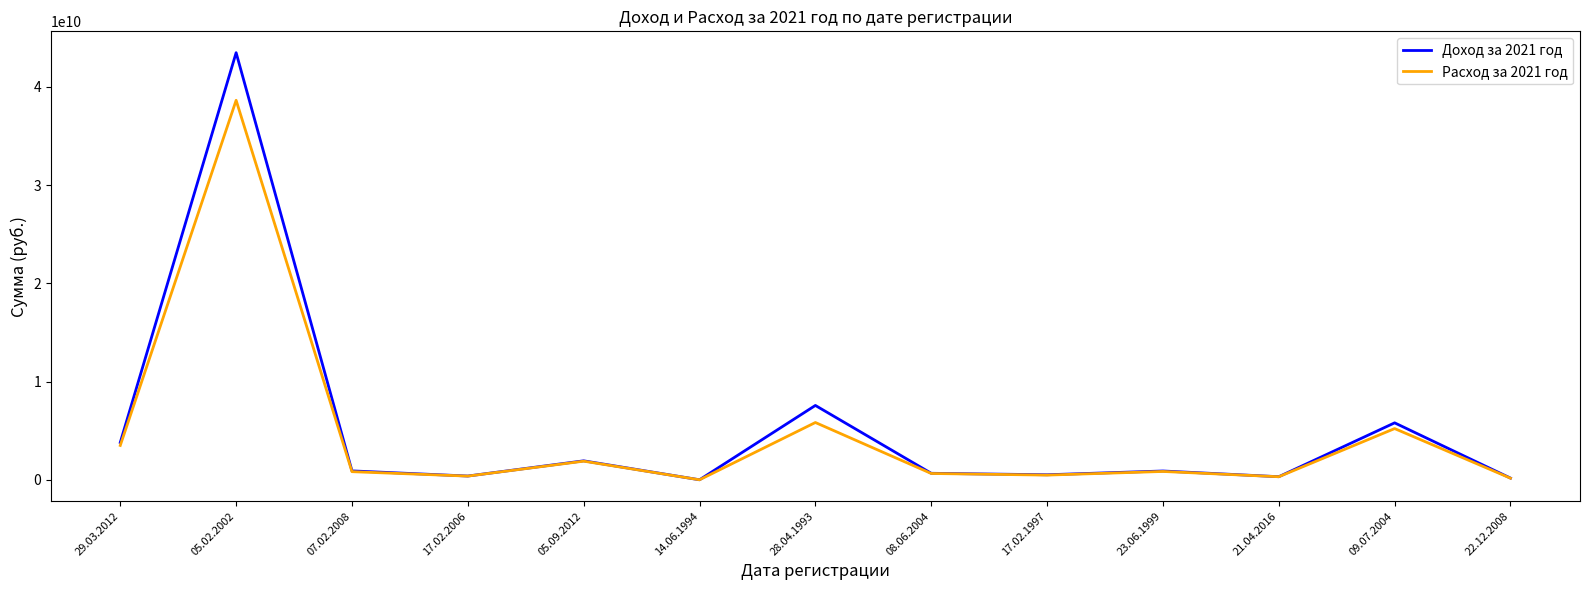

Is the value of Расход за 2021 год at 28.04.1993 greater than the value of Доход за 2021 год at 05.02.2002?

No